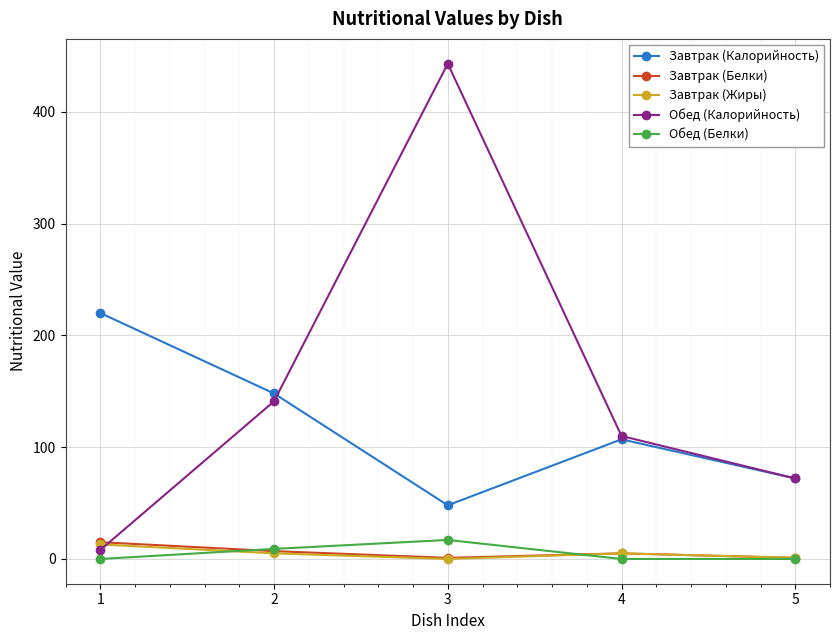

Where is the first local minimum for Завтрак (Калорийность)?

3